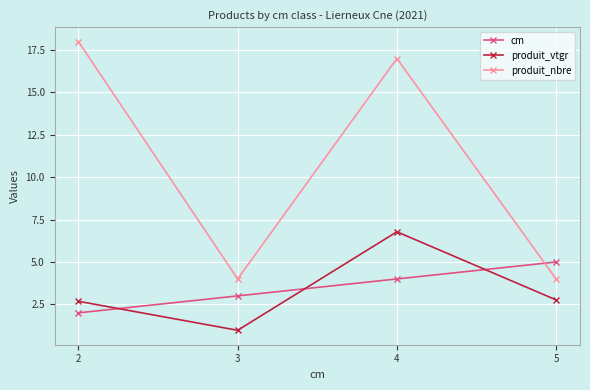

How many intersections are there between produit_vtgr and cm?

3